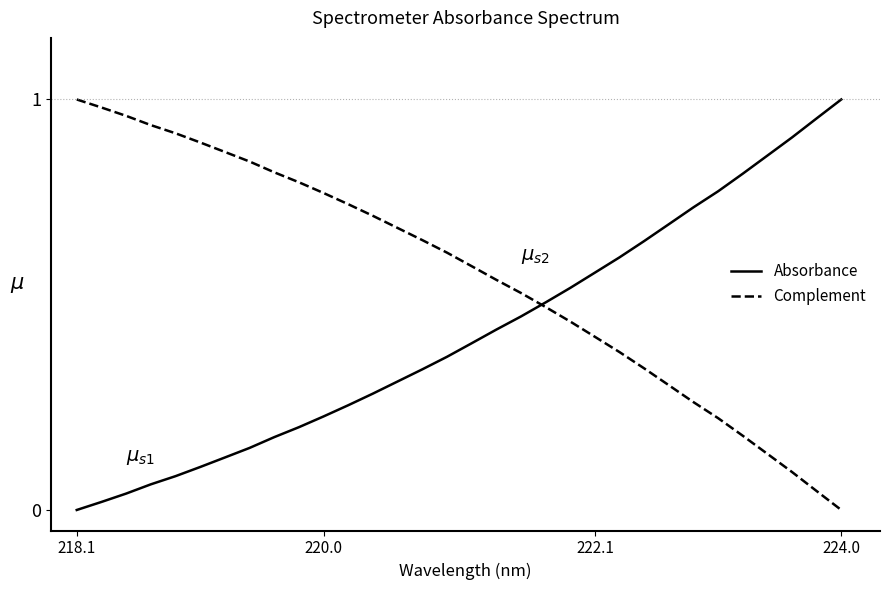

Rank the series by their average value, from highest to lowest.

Complement, Absorbance